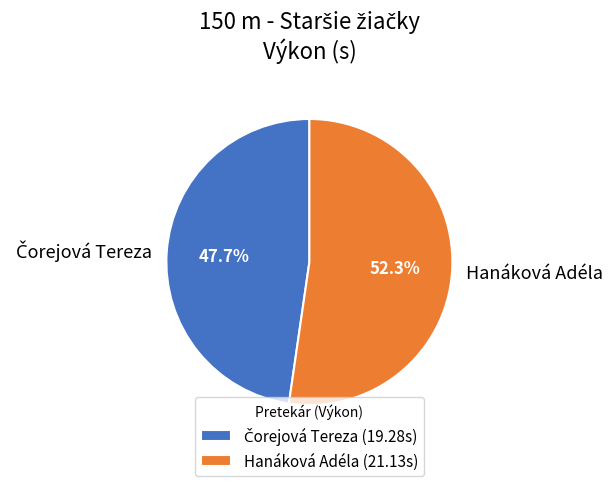

What portion of the pie excludes Hanáková Adéla?

47.7%